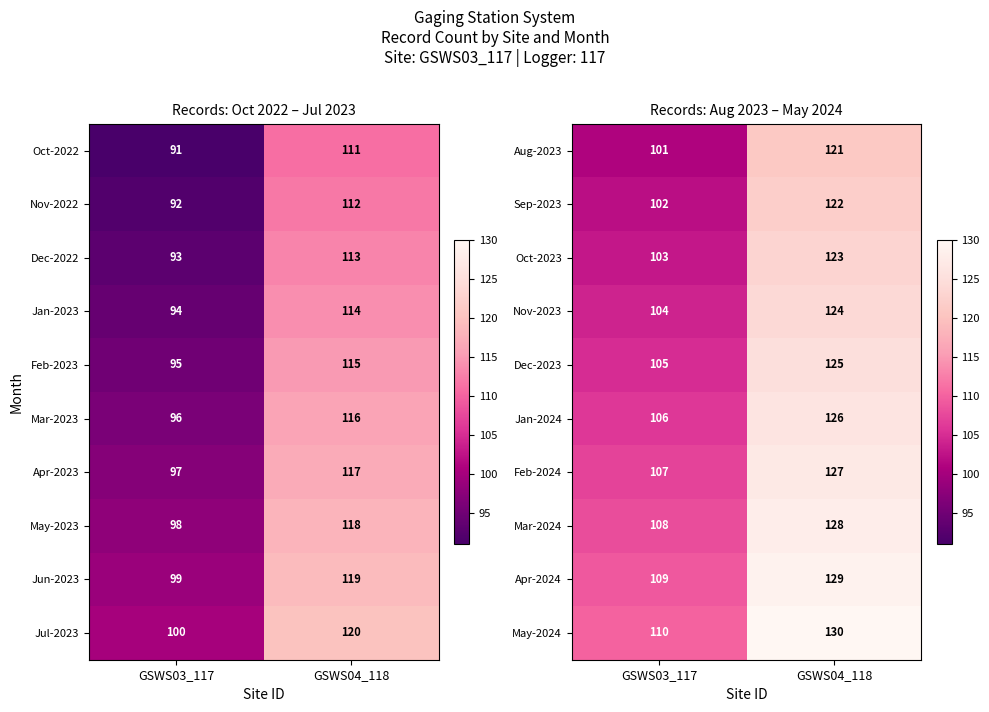

What value does the Nov-2023 series have at GSWS03_117, to the nearest 10?

100